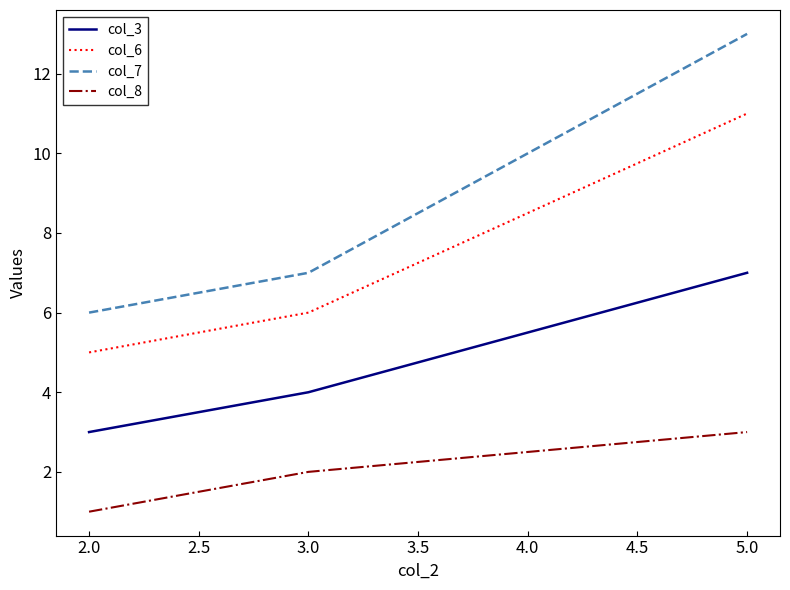

Count the number of data series in this chart.

4